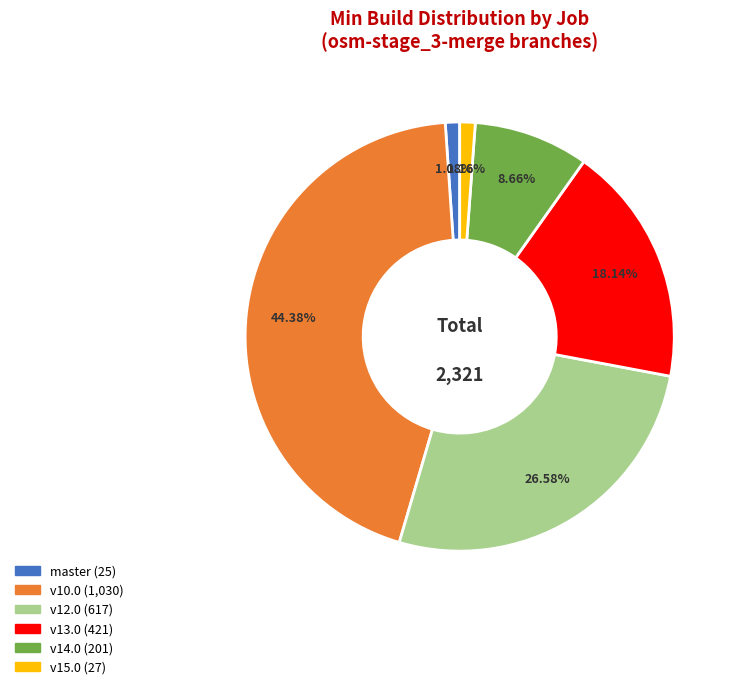

Does any single category account for the majority?

No